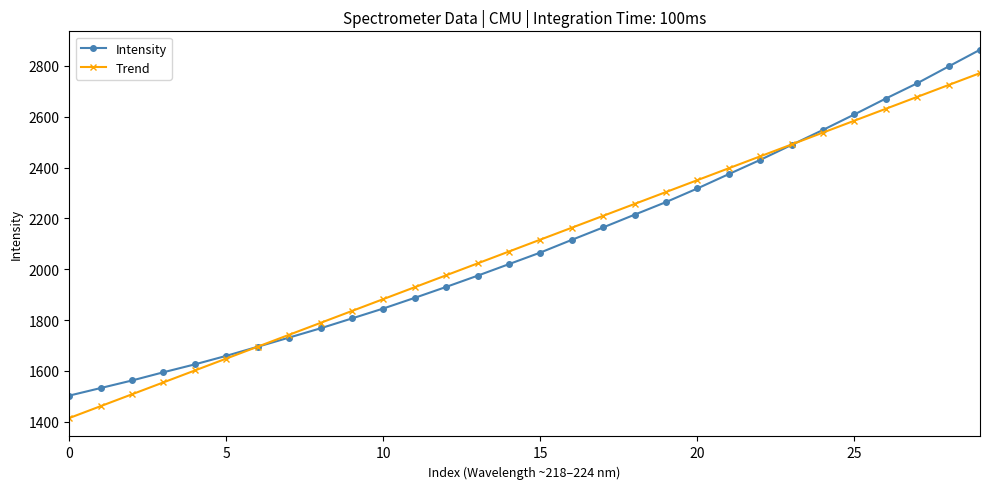

What is the minimum value shown in the chart?

1414.8